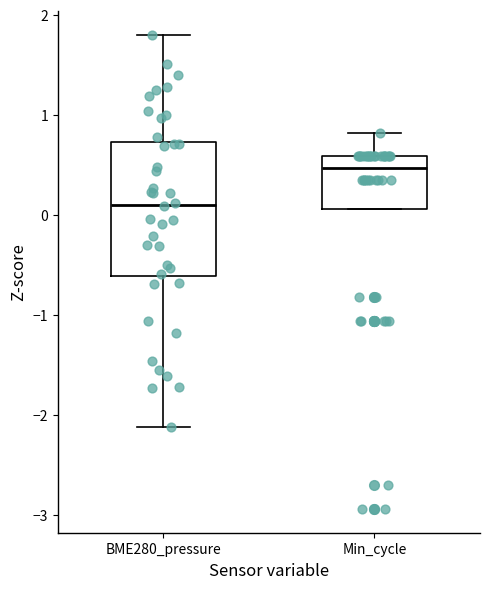

Reading left to right, read every box against the y-axis: the position of its median line, the range the box covers, and the ends of its whiskers. The values are not printed on the chart, so give them approximately, as read against the axis.

BME280_pressure: median 0.1, box -0.6 to 0.7, whiskers -2.1 to 1.8
Min_cycle: median 0.5, box 0.1 to 0.6, whiskers 0.1 to 0.8